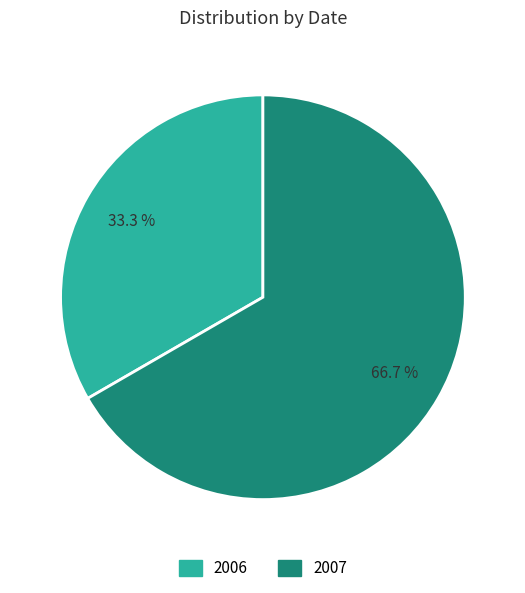

How many segments does this pie chart have?

2